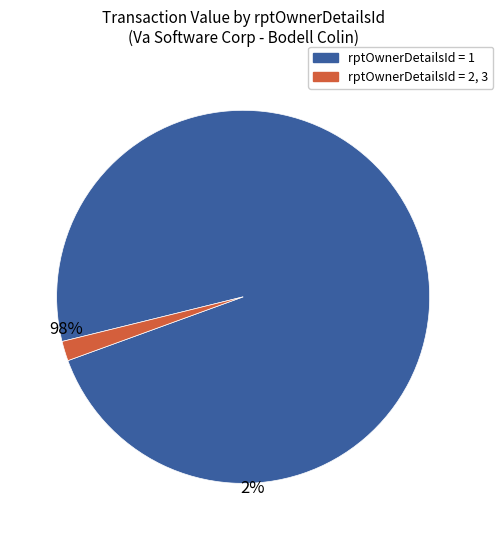

Count the number of slices in the pie.

2